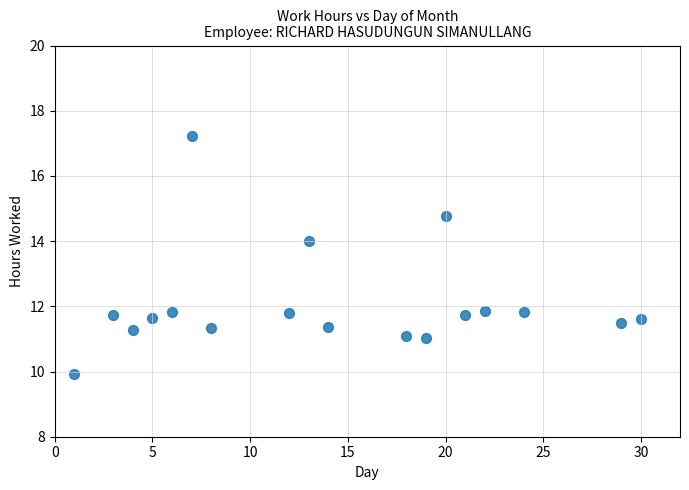

What is the range of Y values (max minus min)?

7.3